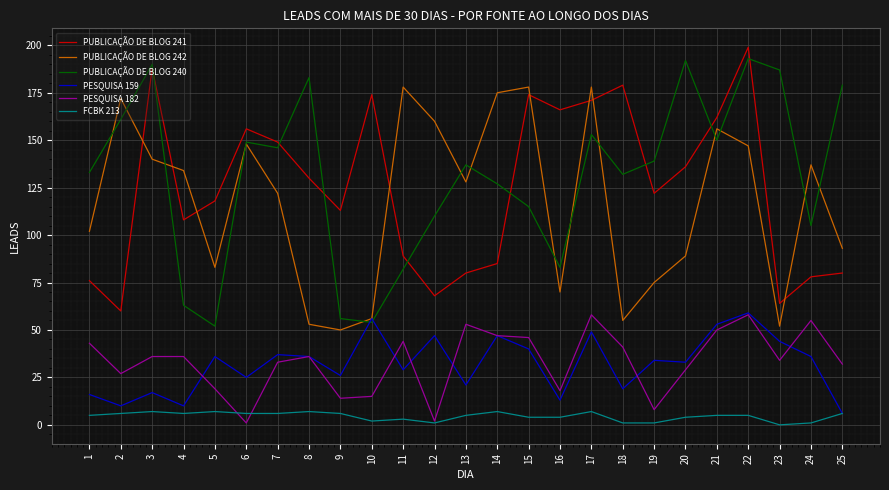

Is it true that PUBLICAÇÃO DE BLOG 241 equals 122 at 19?

True